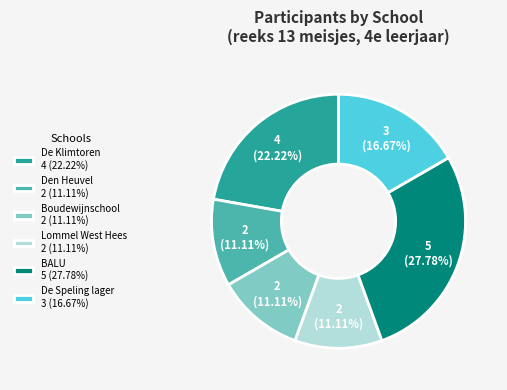

Which category has the biggest portion of the pie?

BALU 5 (27.78%)